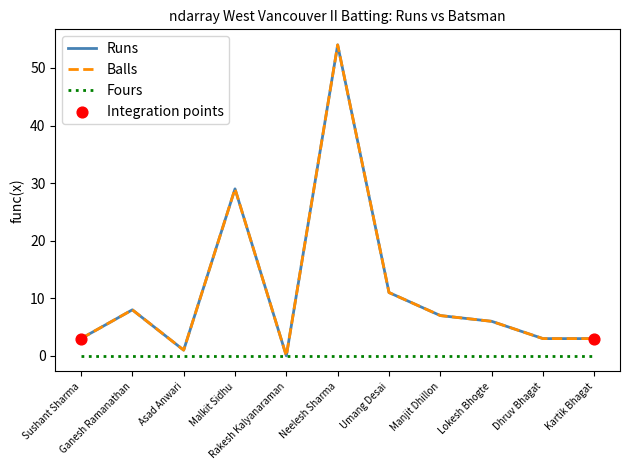

Does the chart have visible grid lines?

No